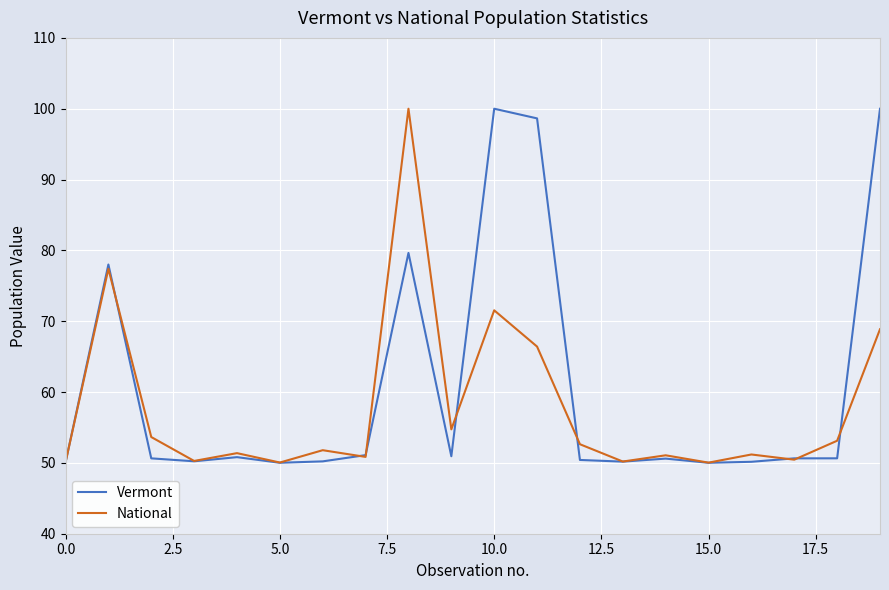

True or false: National and Vermont intersect in this chart.

True